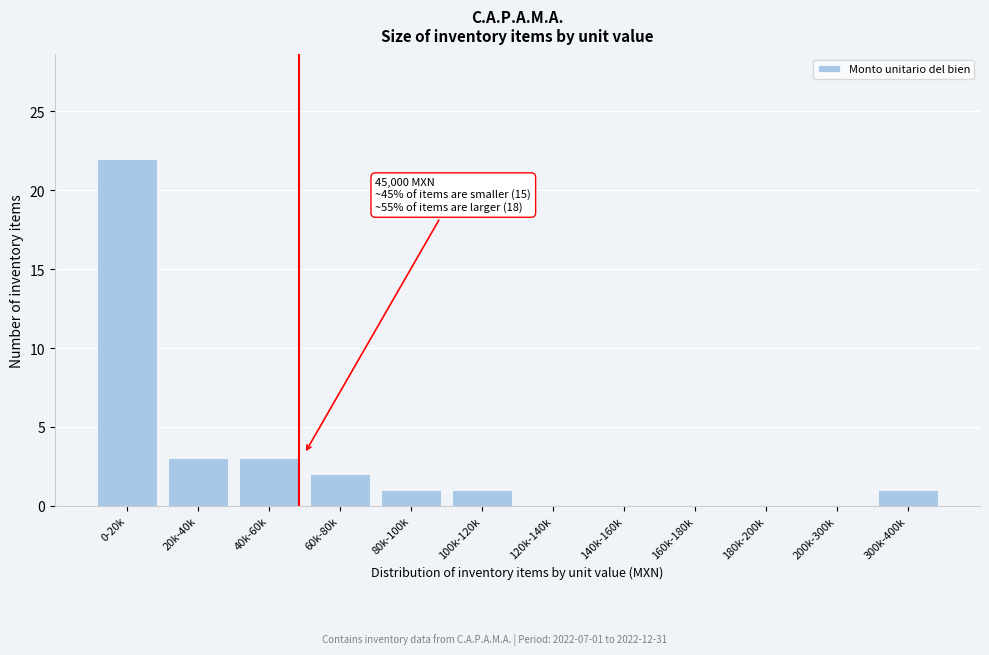

Reading left to right, transcribe all the data shown in this chart.

0-20k=22	20k-40k=3	40k-60k=3	60k-80k=2	80k-100k=1	100k-120k=1	120k-140k=0	140k-160k=0	160k-180k=0	180k-200k=0	200k-300k=0	300k-400k=1